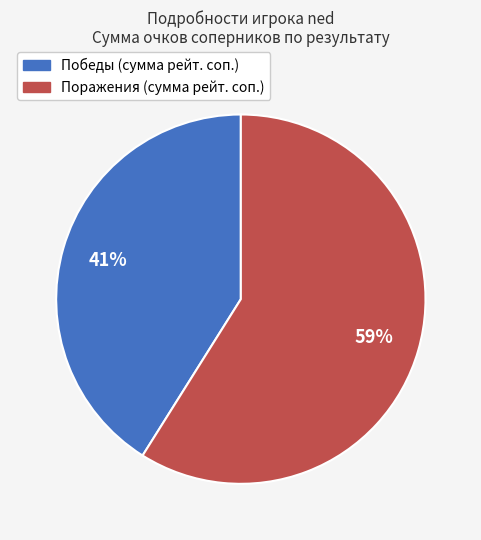

Does any single category account for the majority?

Yes